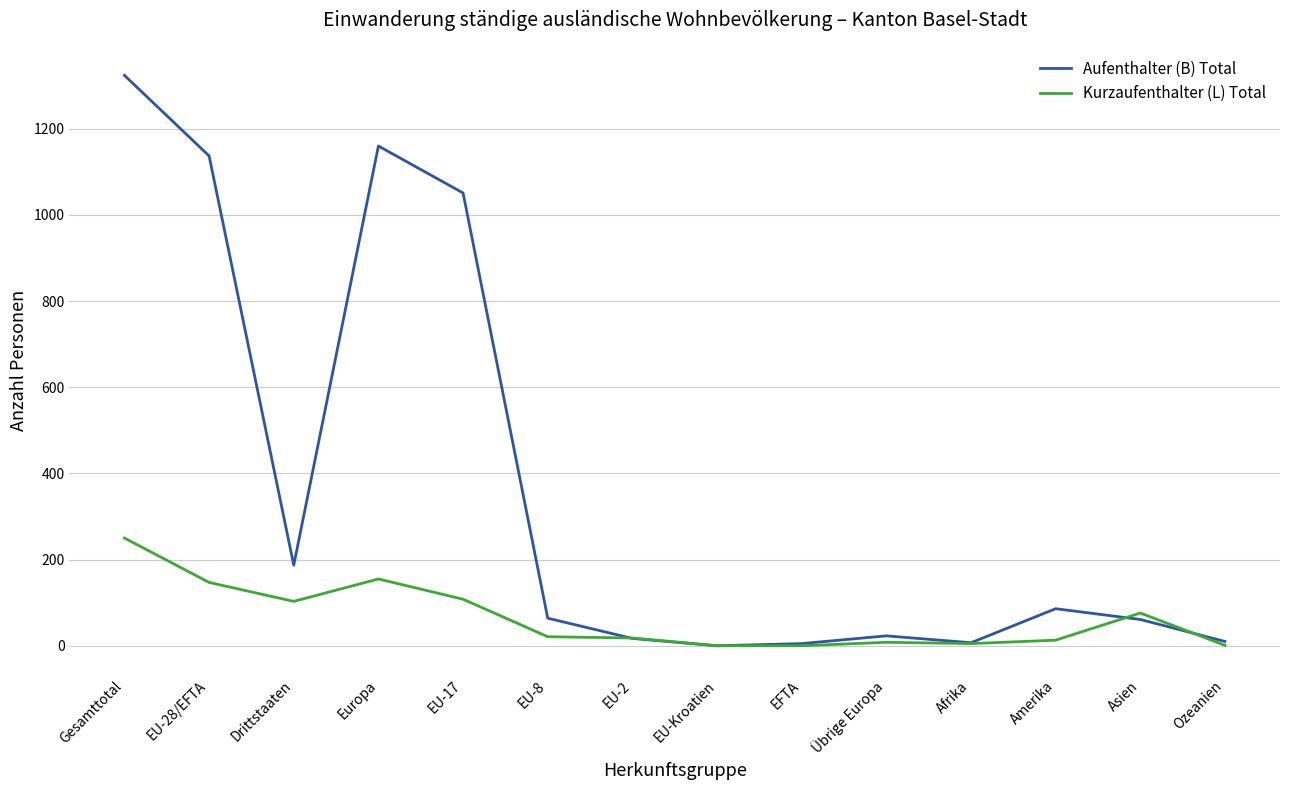

The value of Kurzaufenthalter (L) Total at Europa is 155. True or false?

True